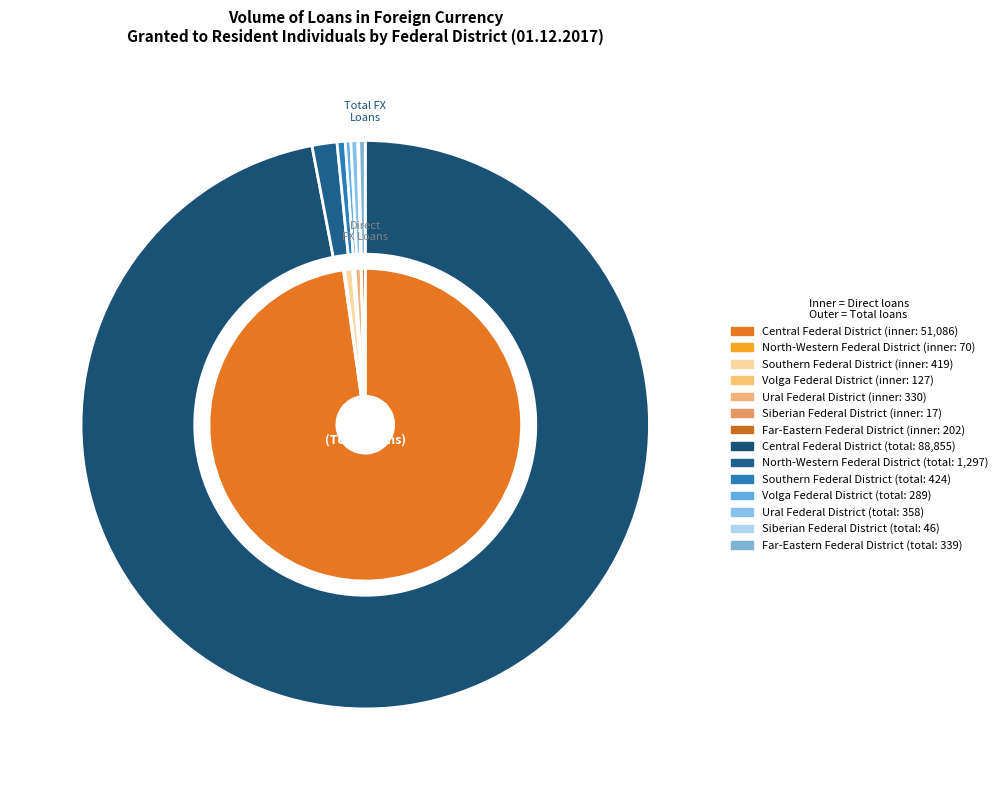

True or false: Ural Federal District accounts for 13% of the total.

False